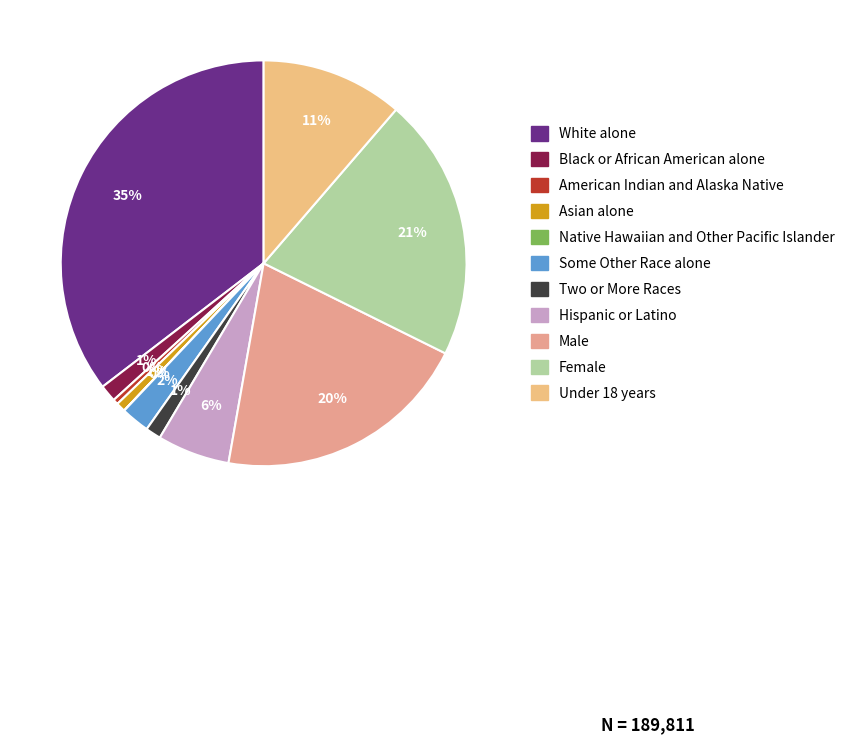

Which has a higher value, American Indian and Alaska Native or Hispanic or Latino?

Hispanic or Latino